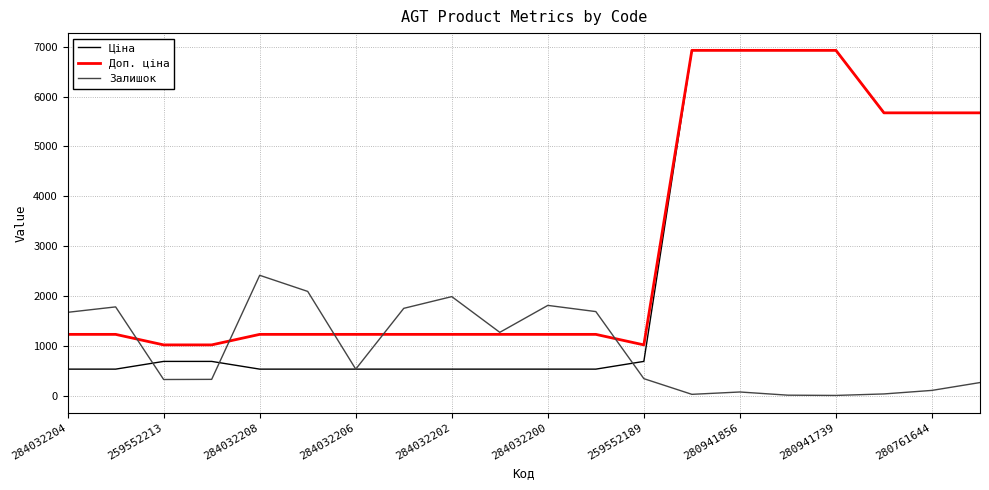

List the series in order of their overall mean, highest first.

Доп. ціна, Ціна, Залишок